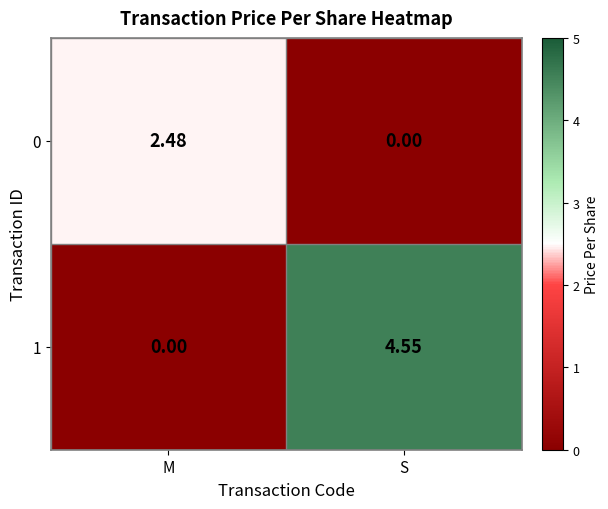

Rank the categories by 1 value from lowest to highest.

M, S